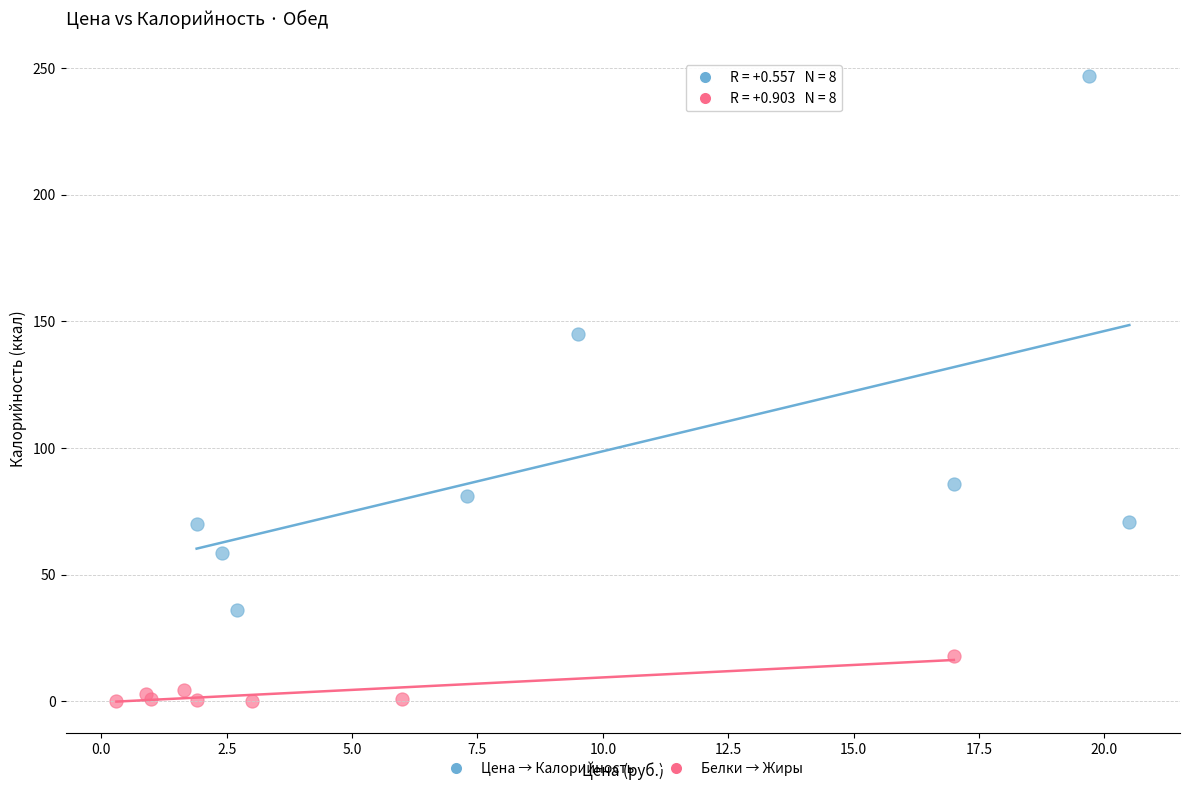

Which series has the widest spread of Y values?

Цена → Калорийность